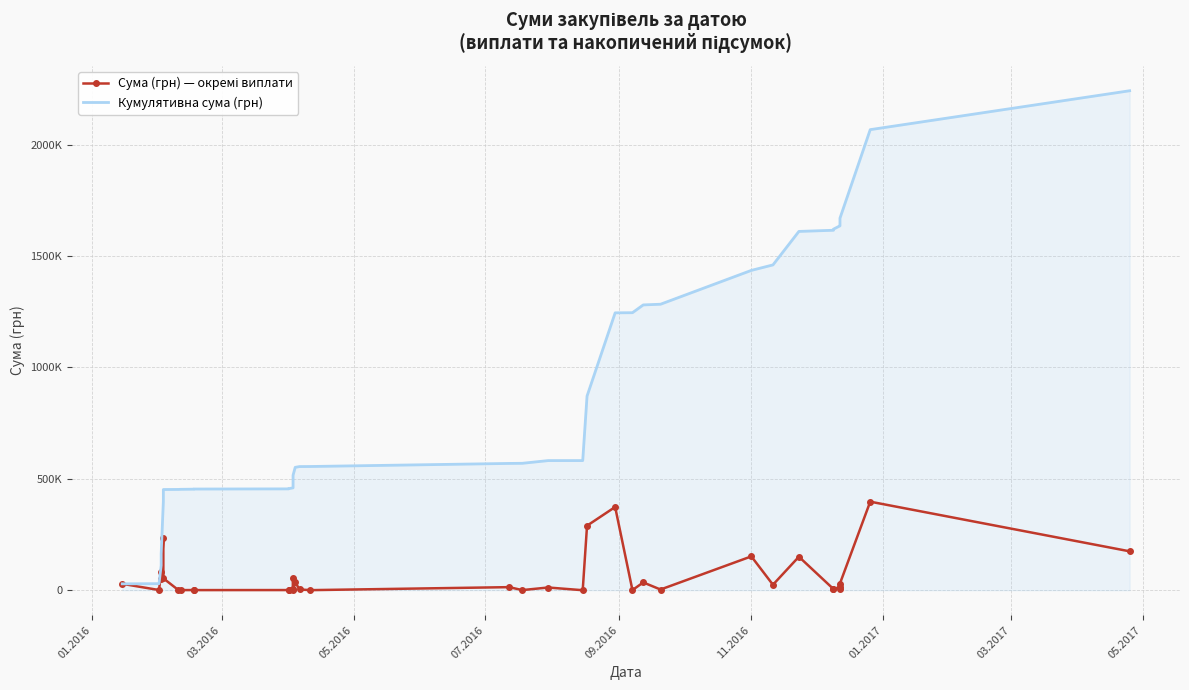

Which series has the largest range (max minus min)?

Кумулятивна сума (грн)